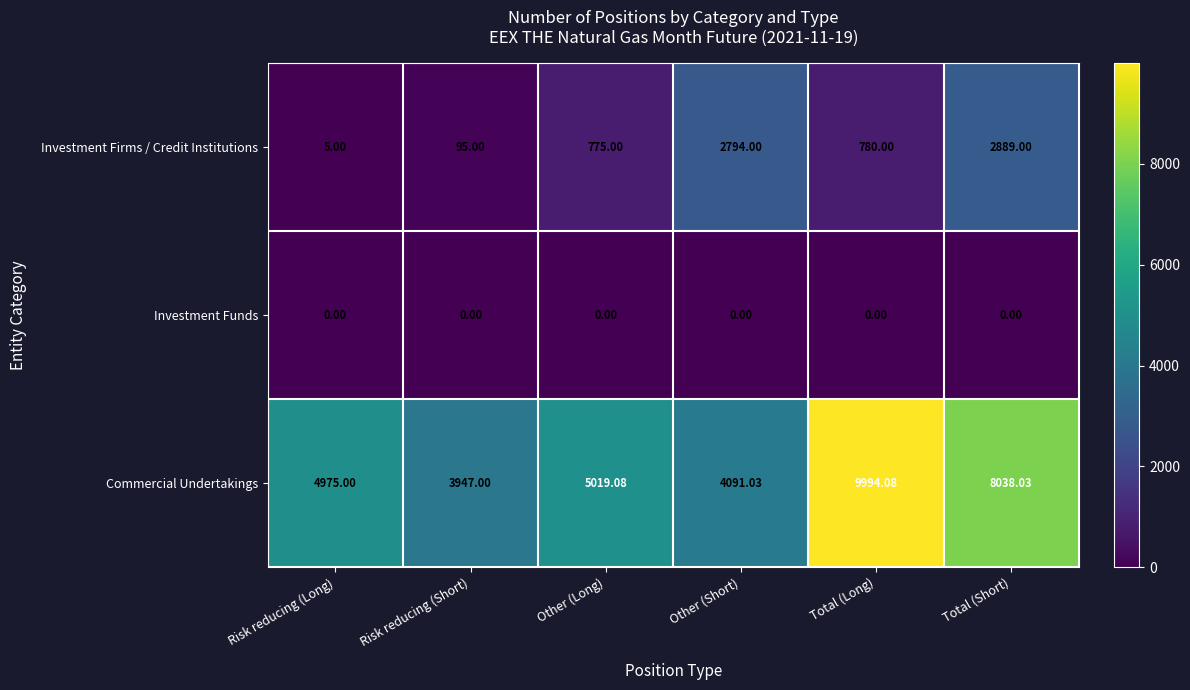

Between Risk reducing (Short) and Other (Short), which series saw the biggest shift?

Investment Firms / Credit Institutions